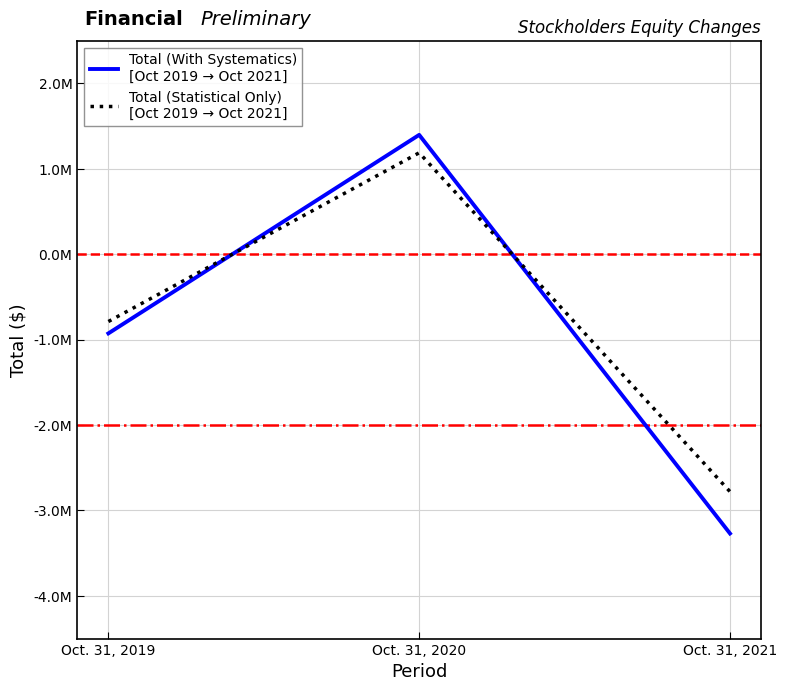

What is the total value across all series at Oct. 31, 2021?

-6048140.2